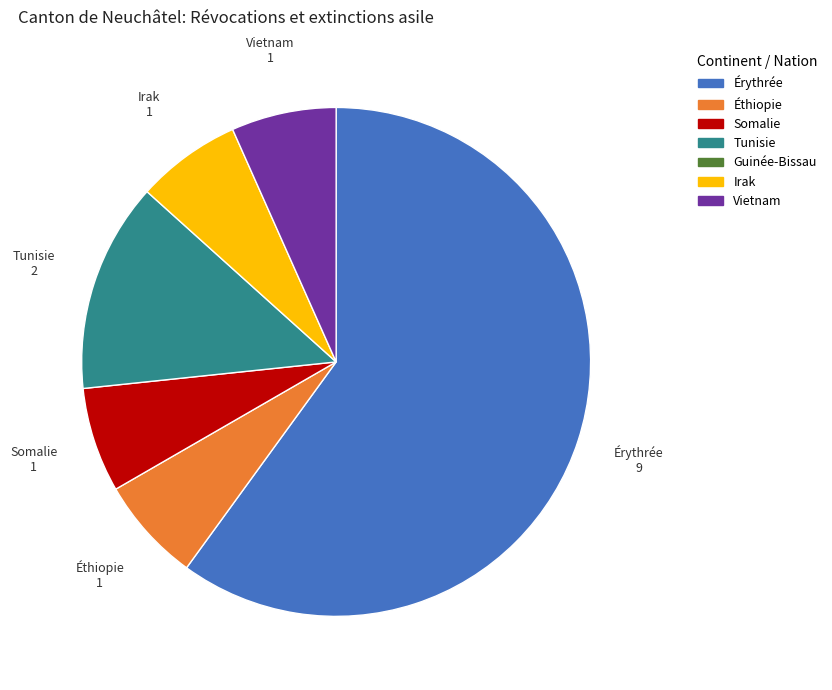

Do Irak and Tunisie together represent more than half of the pie?

No